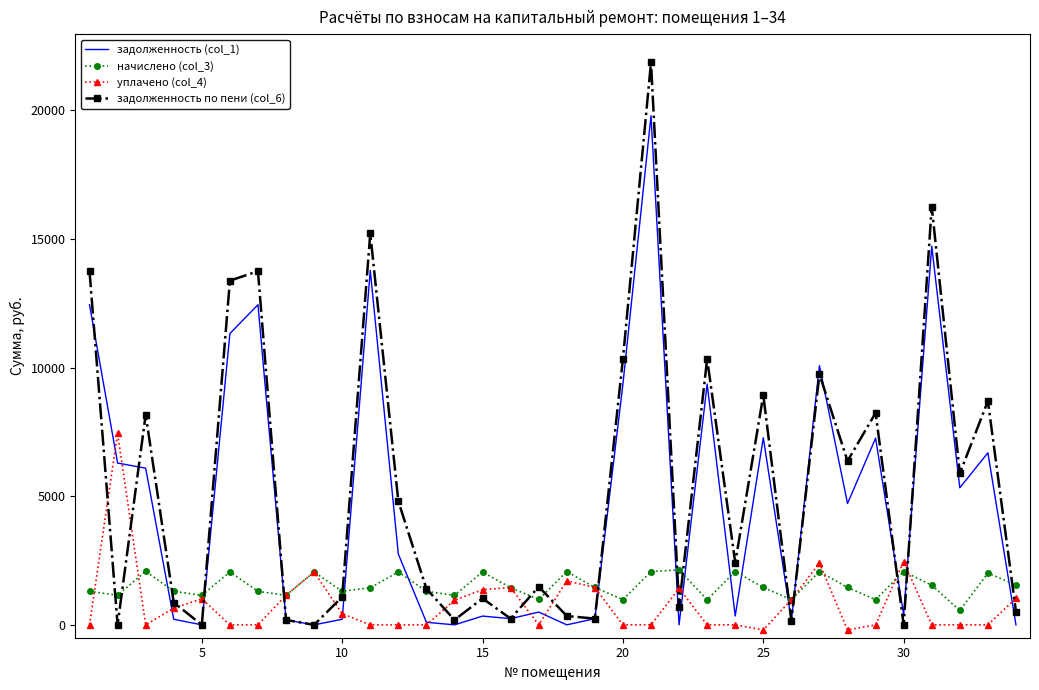

Which series has the largest range (max minus min)?

задолженность по пени (col_6)